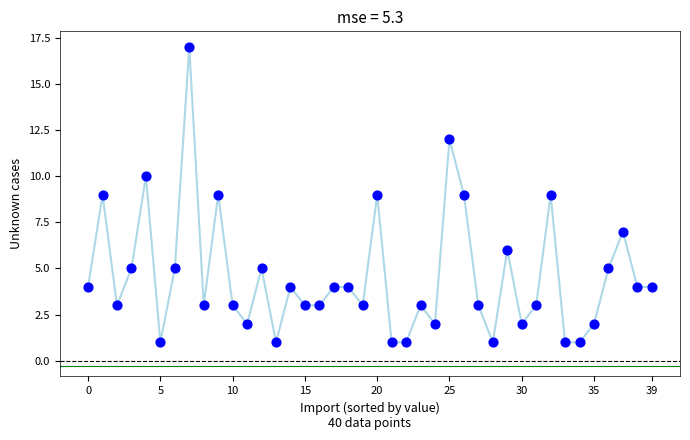

What is the range of Y values (max minus min)?

16